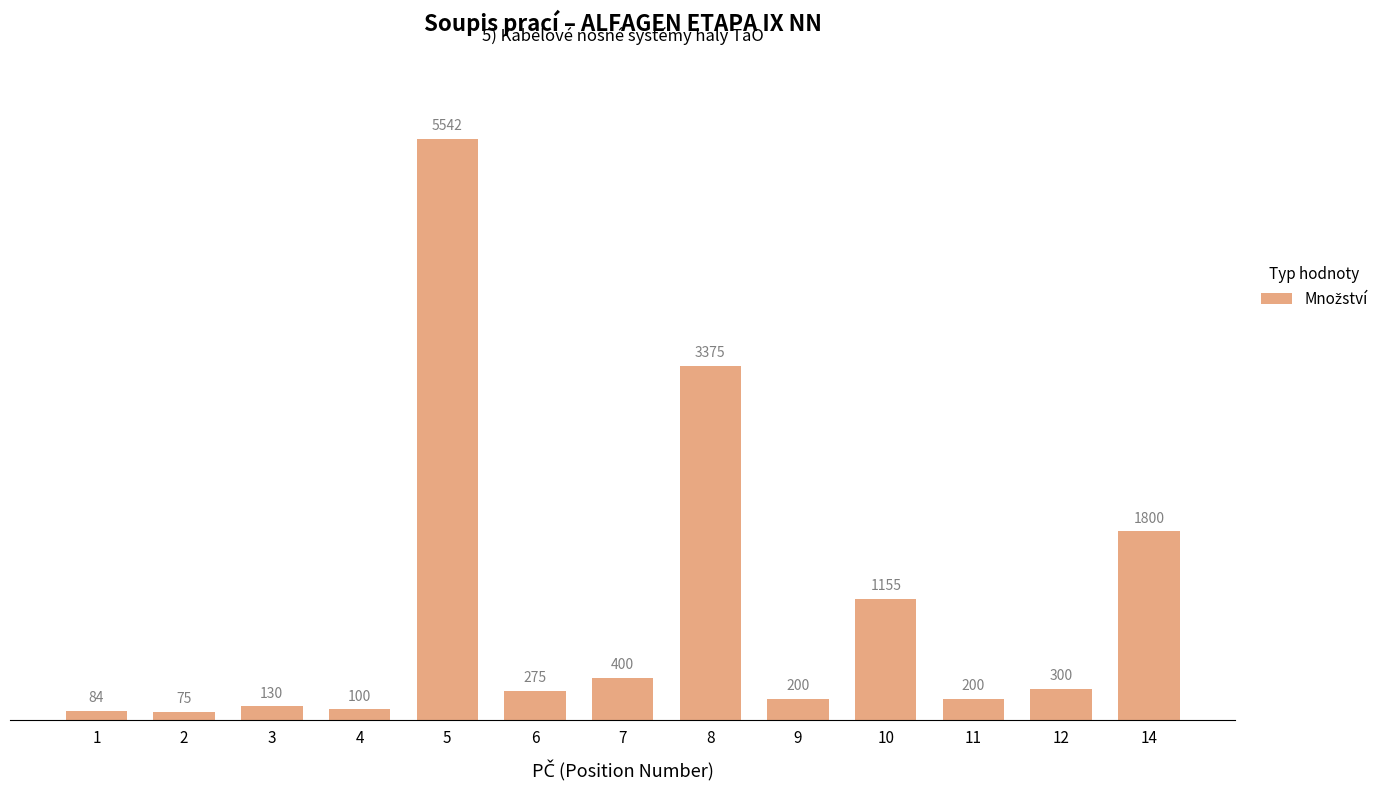

Are the bars grouped side by side (vs. stacked)?

No